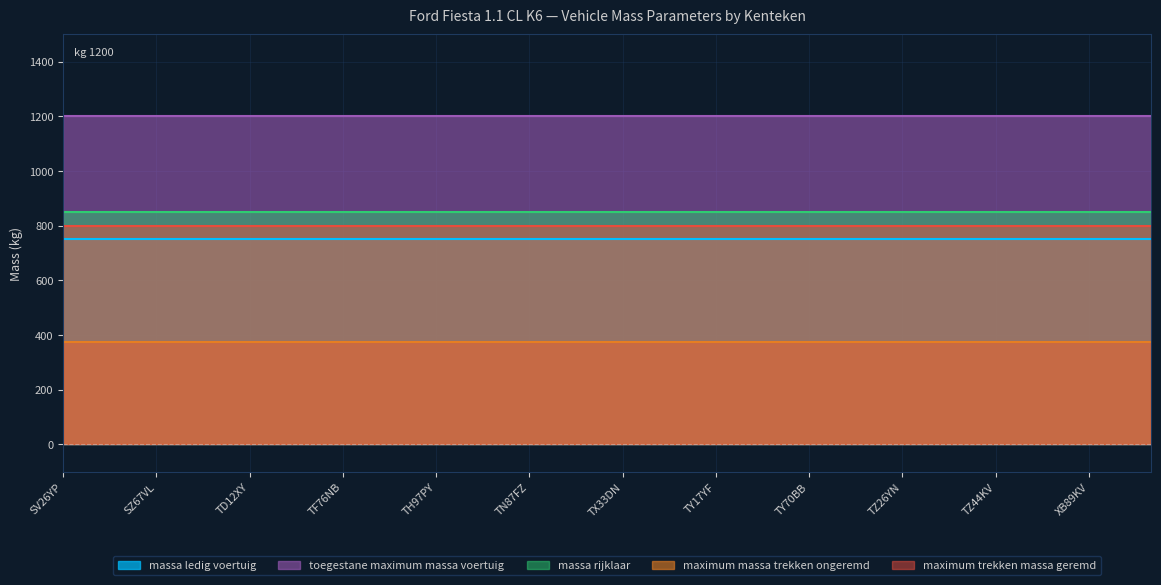

Which series has the largest total across all categories?

toegestane maximum massa voertuig